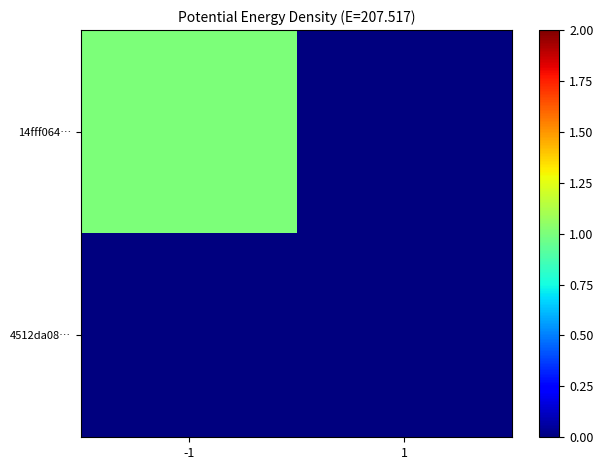

Count the number of categories in the chart.

2